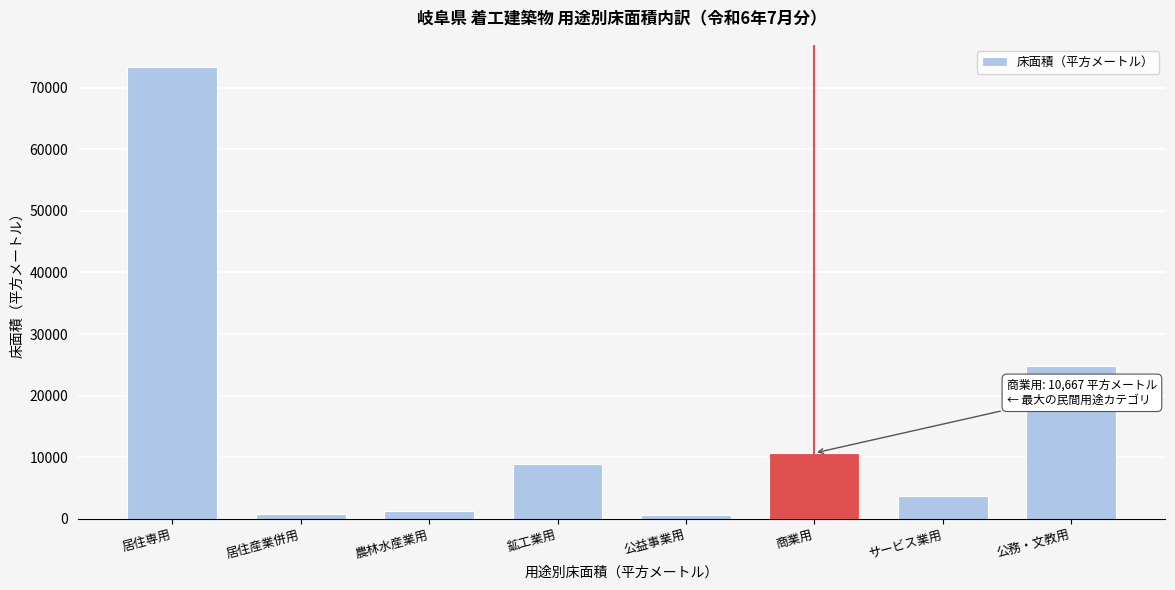

Which category has the highest value across all series?

居住専用